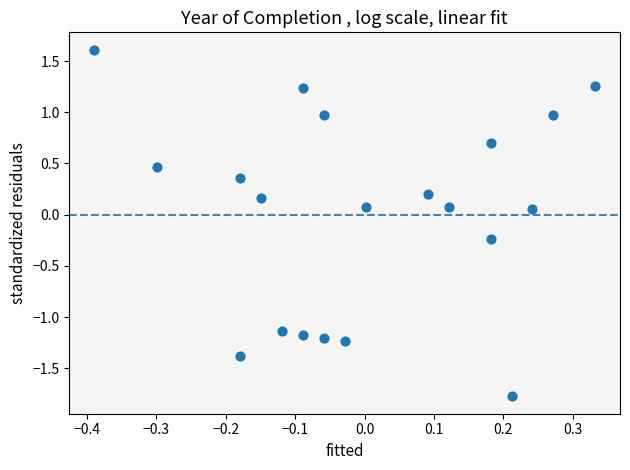

What is the range of Y values (max minus min)?

3.4